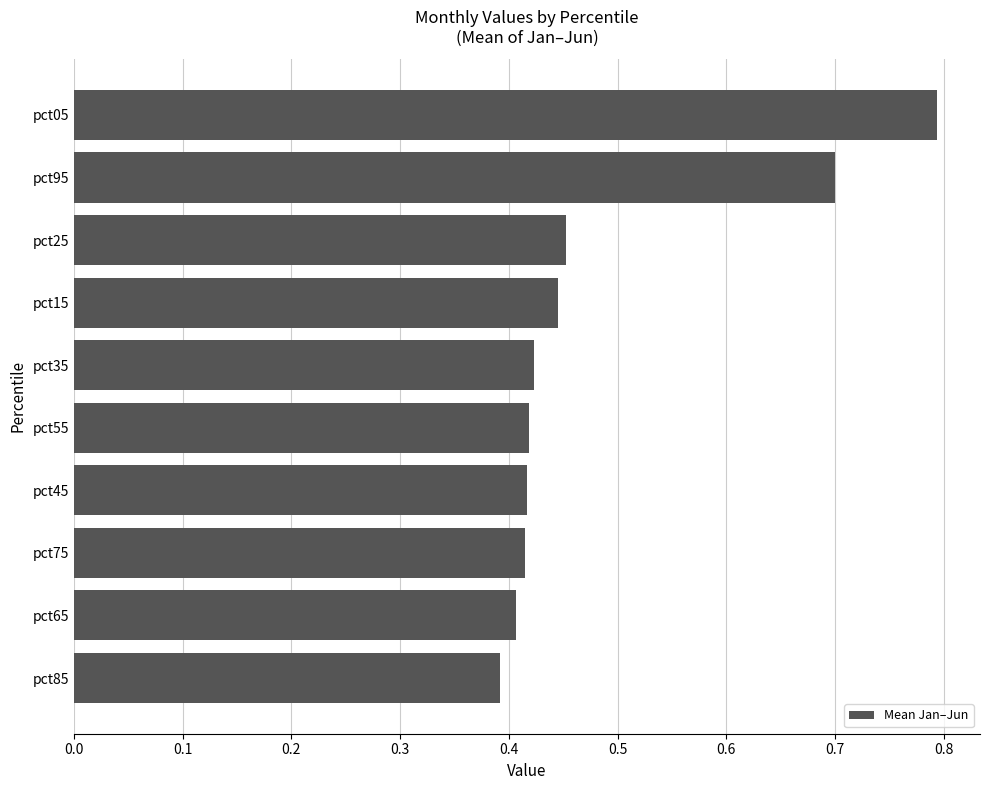

The value at pct65 is 0.6. True or false?

False